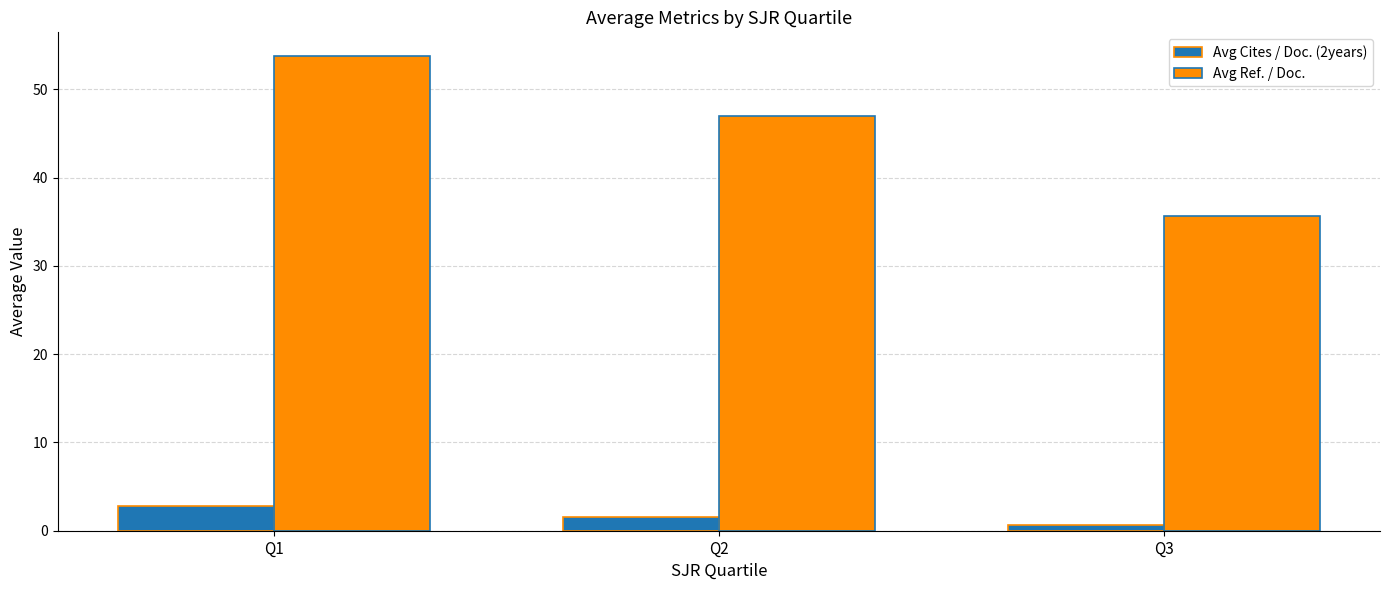

What is the difference between the Avg Ref. / Doc. values at Q2 and Q1?

6.8